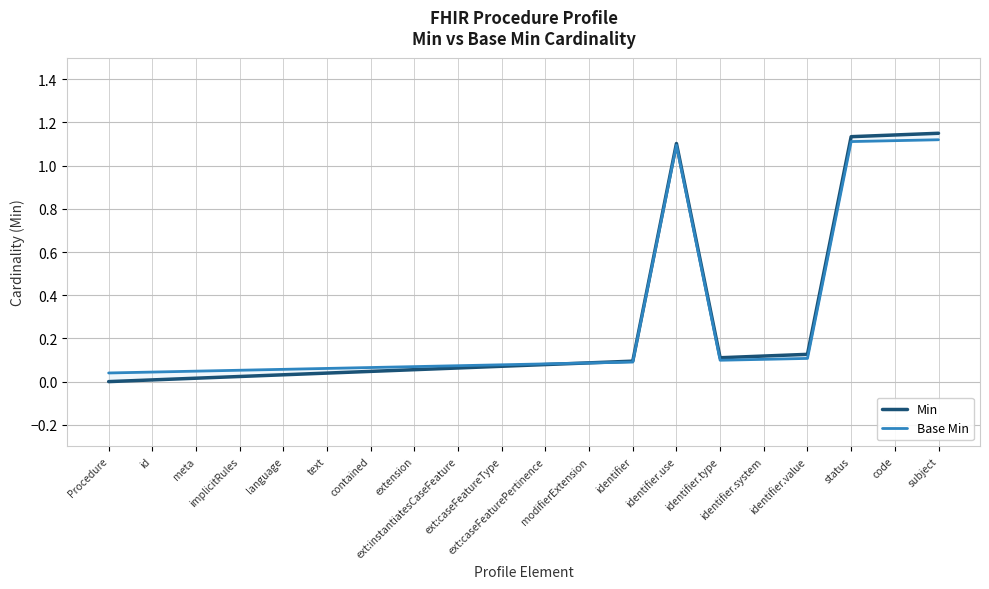

Between ext:instantiatesCaseFeature and extension, which is larger?

ext:instantiatesCaseFeature